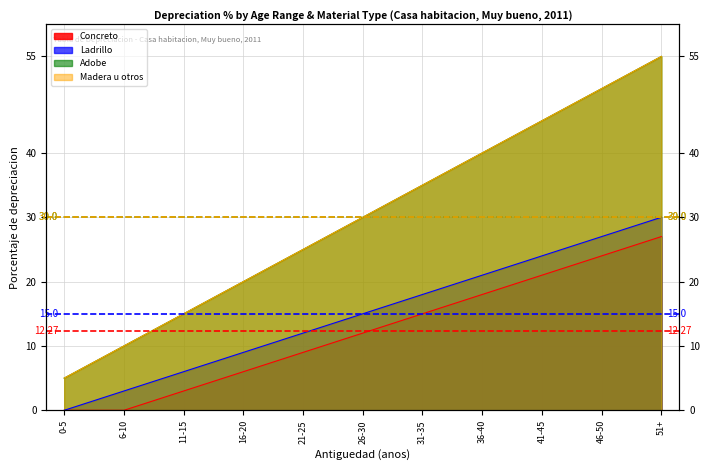

What is the sum of all Concreto values?

135